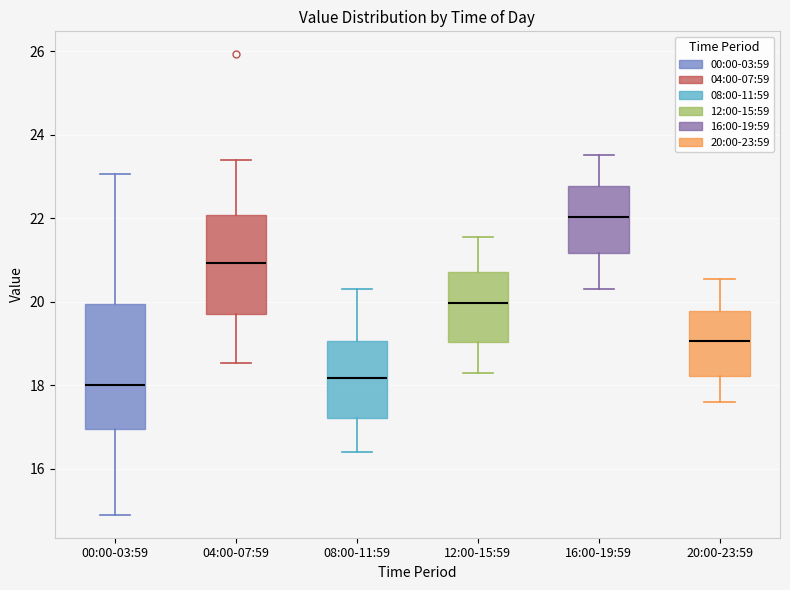

Reading left to right, read every box against the y-axis: the position of its median line, the range the box covers, and the ends of its whiskers. The values are not printed on the chart, so give them approximately, as read against the axis.

00:00-03:59: median 18.0, box 17.0 to 20.0, whiskers 15.0 to 23.0
04:00-07:59: median 21.0, box 19.8 to 22.0, whiskers 18.6 to 23.4
08:00-11:59: median 18.2, box 17.2 to 19.0, whiskers 16.4 to 20.4
12:00-15:59: median 20.0, box 19.0 to 20.8, whiskers 18.4 to 21.6
16:00-19:59: median 22.0, box 21.2 to 22.8, whiskers 20.4 to 23.6
20:00-23:59: median 19.0, box 18.2 to 19.8, whiskers 17.6 to 20.6